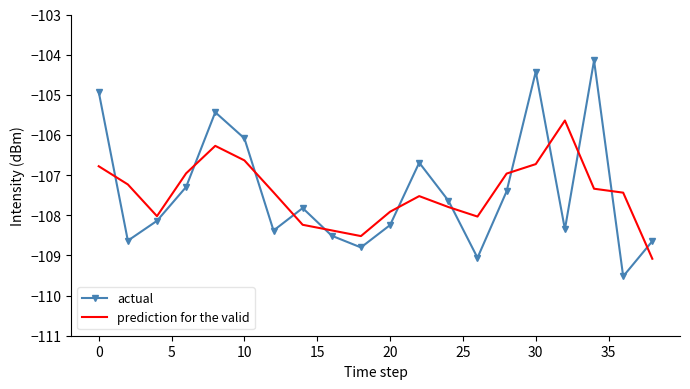

Which series has the widest spread of values?

actual